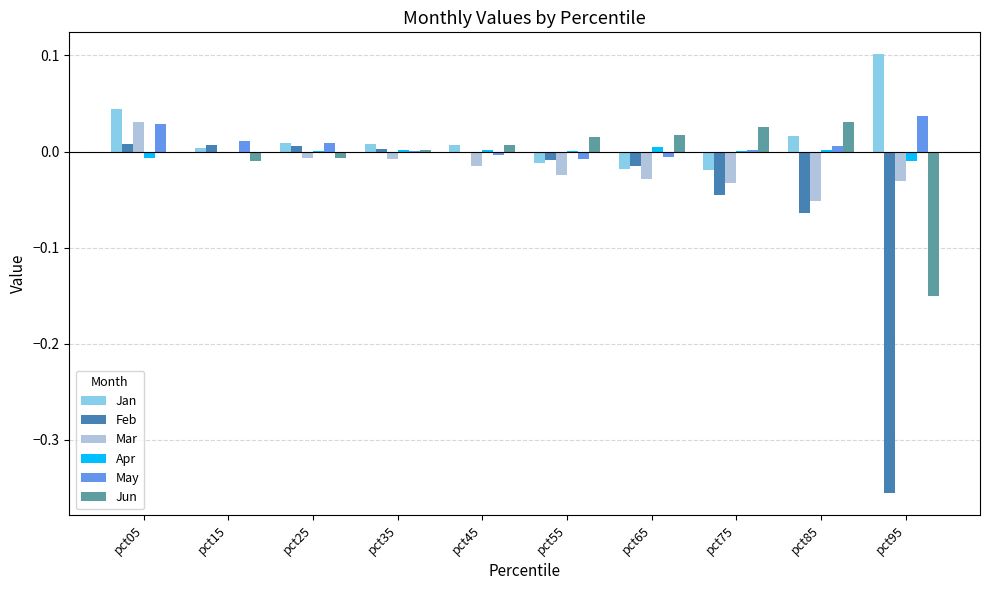

At which category is the sum across all series the highest?

pct05